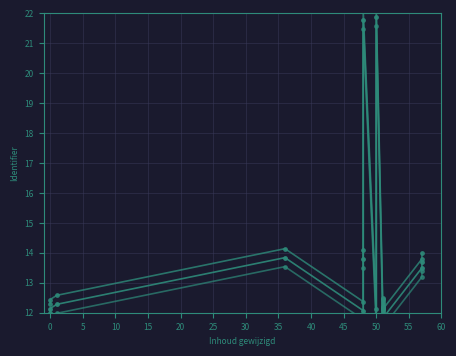

How many distinct data groups are displayed?

3